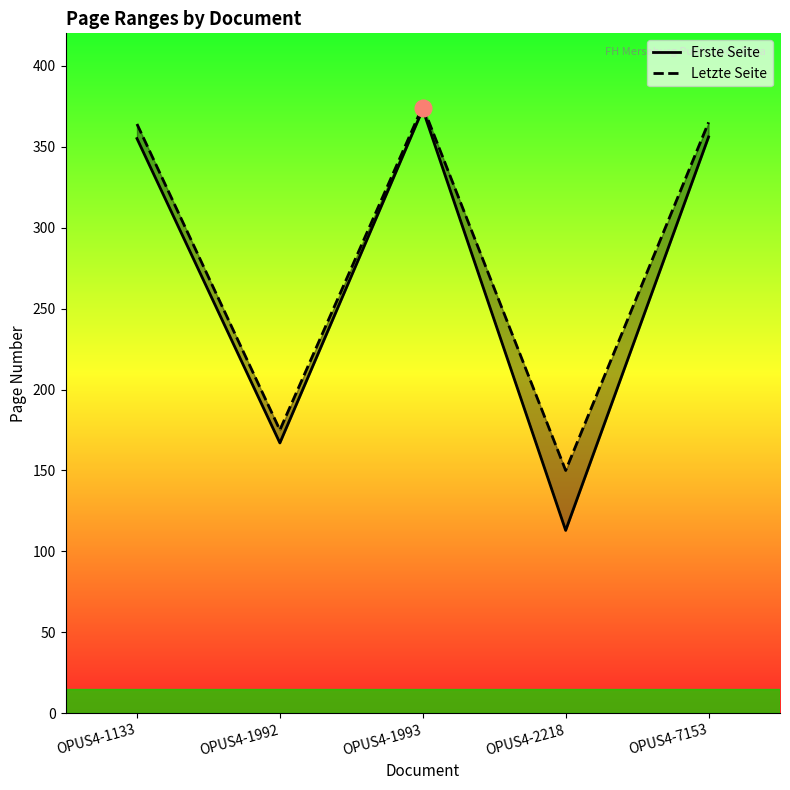

At which label is Erste Seite closest to 243?

OPUS4-1992